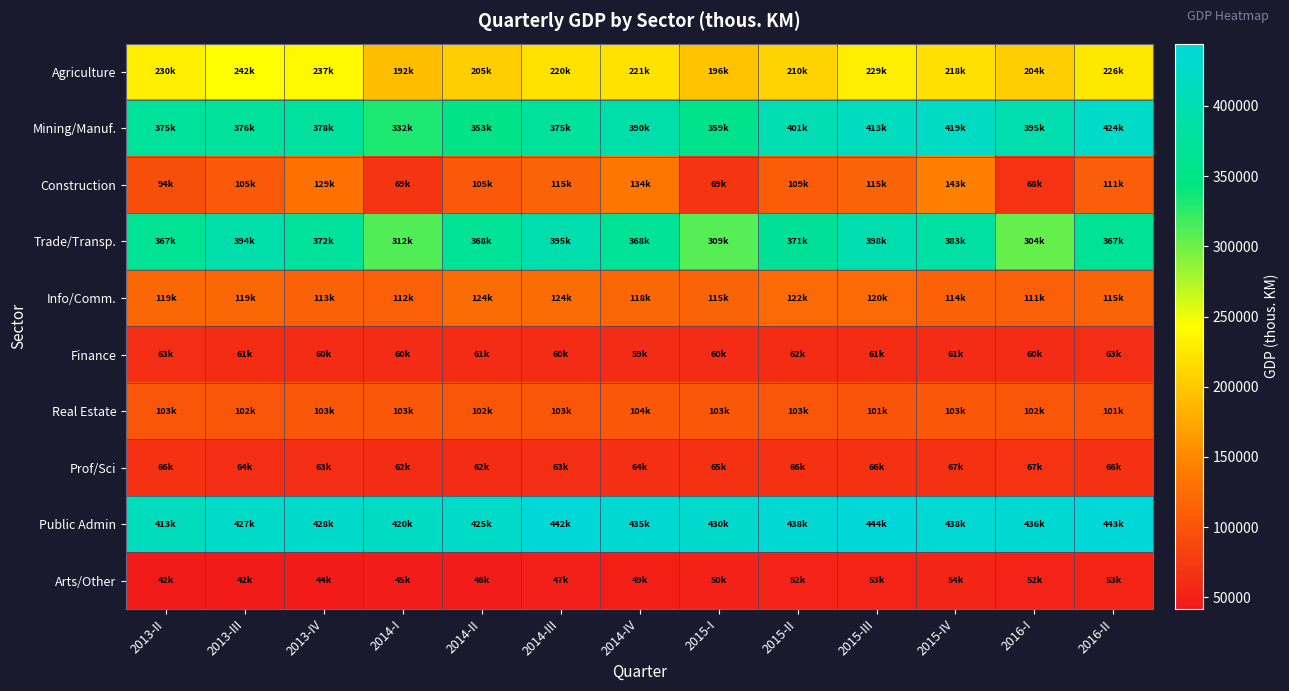

At how many categories does at least one series exceed 77703?

13